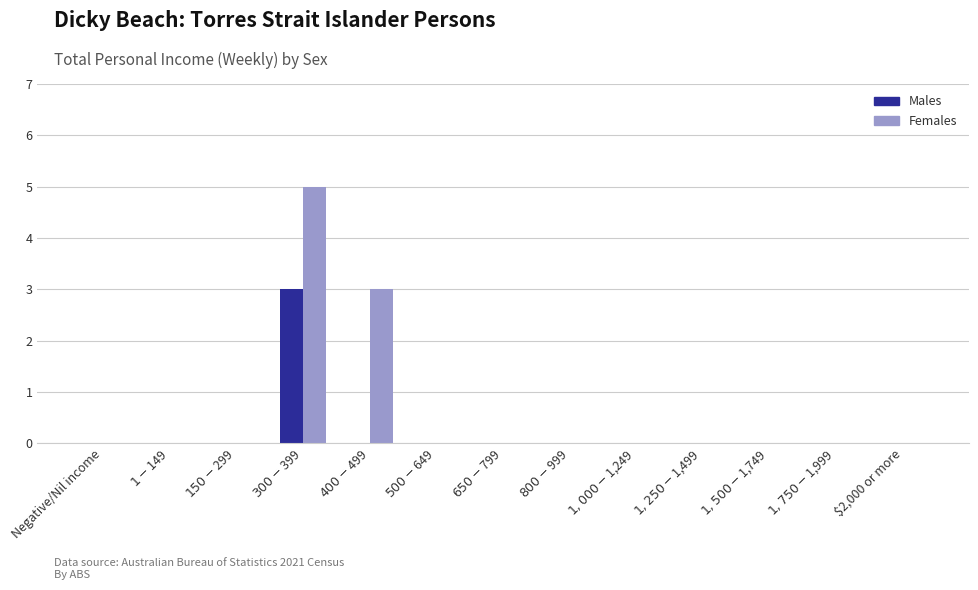

The Females series shows -2 at $1,250-$1,499. True or false?

False